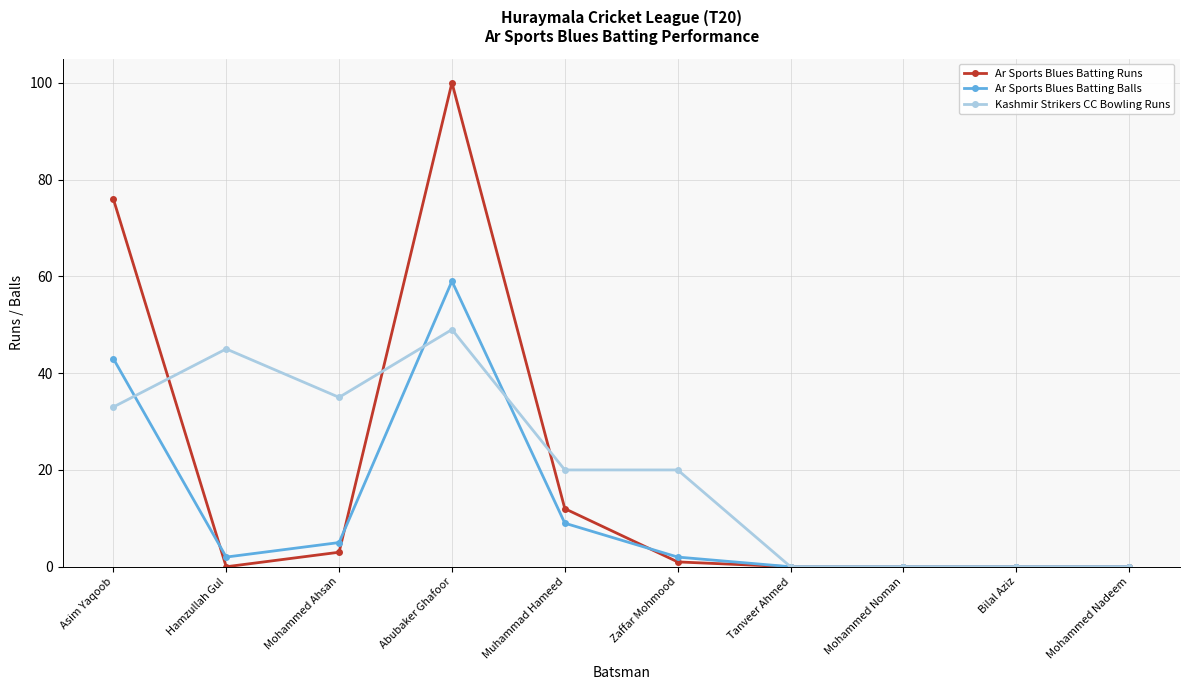

Reading left to right, extract all data points from this chart.

Ar Sports Blues Batting Runs: Asim Yaqoob=76	Hamzullah Gul=0	Mohammed Ahsan=3	Abubaker Ghafoor=100	Muhammad Hameed=12	Zaffar Mohmood=1	Tanveer Ahmed=0	Mohammed Noman=0	Bilal Aziz=0	Mohammed Nadeem=0
Ar Sports Blues Batting Balls: Asim Yaqoob=43	Hamzullah Gul=2	Mohammed Ahsan=5	Abubaker Ghafoor=59	Muhammad Hameed=9	Zaffar Mohmood=2	Tanveer Ahmed=0	Mohammed Noman=0	Bilal Aziz=0	Mohammed Nadeem=0
Kashmir Strikers CC Bowling Runs: Asim Yaqoob=33	Hamzullah Gul=45	Mohammed Ahsan=35	Abubaker Ghafoor=49	Muhammad Hameed=20	Zaffar Mohmood=20	Tanveer Ahmed=0	Mohammed Noman=0	Bilal Aziz=0	Mohammed Nadeem=0